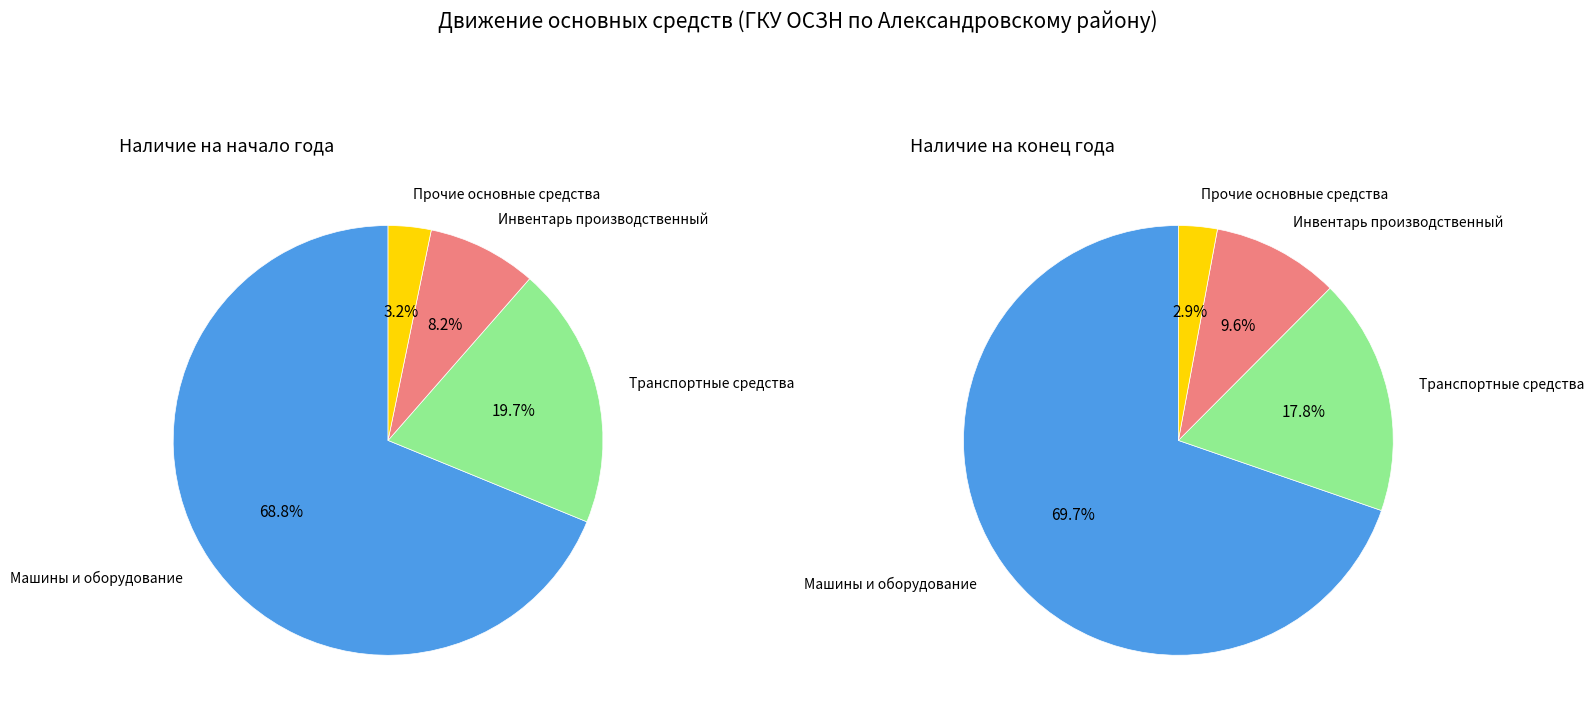

Do Машины и оборудование and Транспортные средства together represent more than half of the pie?

Yes